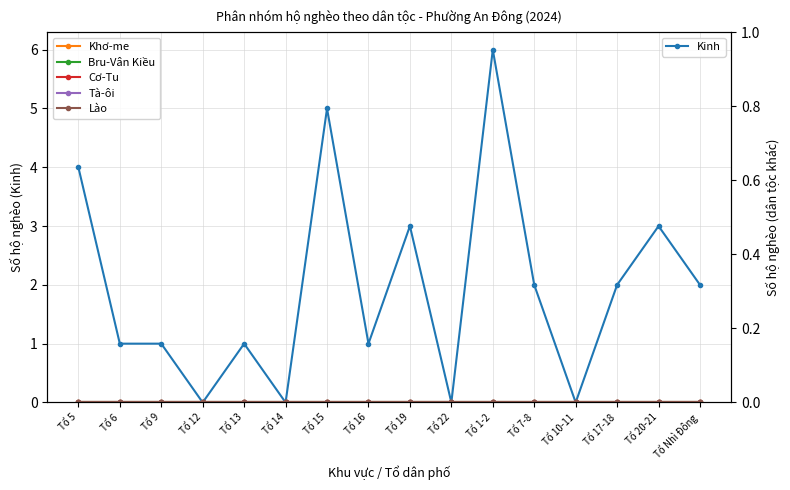

List the series in order of their peak value, lowest first.

Khơ-me, Bru-Vân Kiều, Cơ-Tu, Tà-ôi, Lào, Kinh